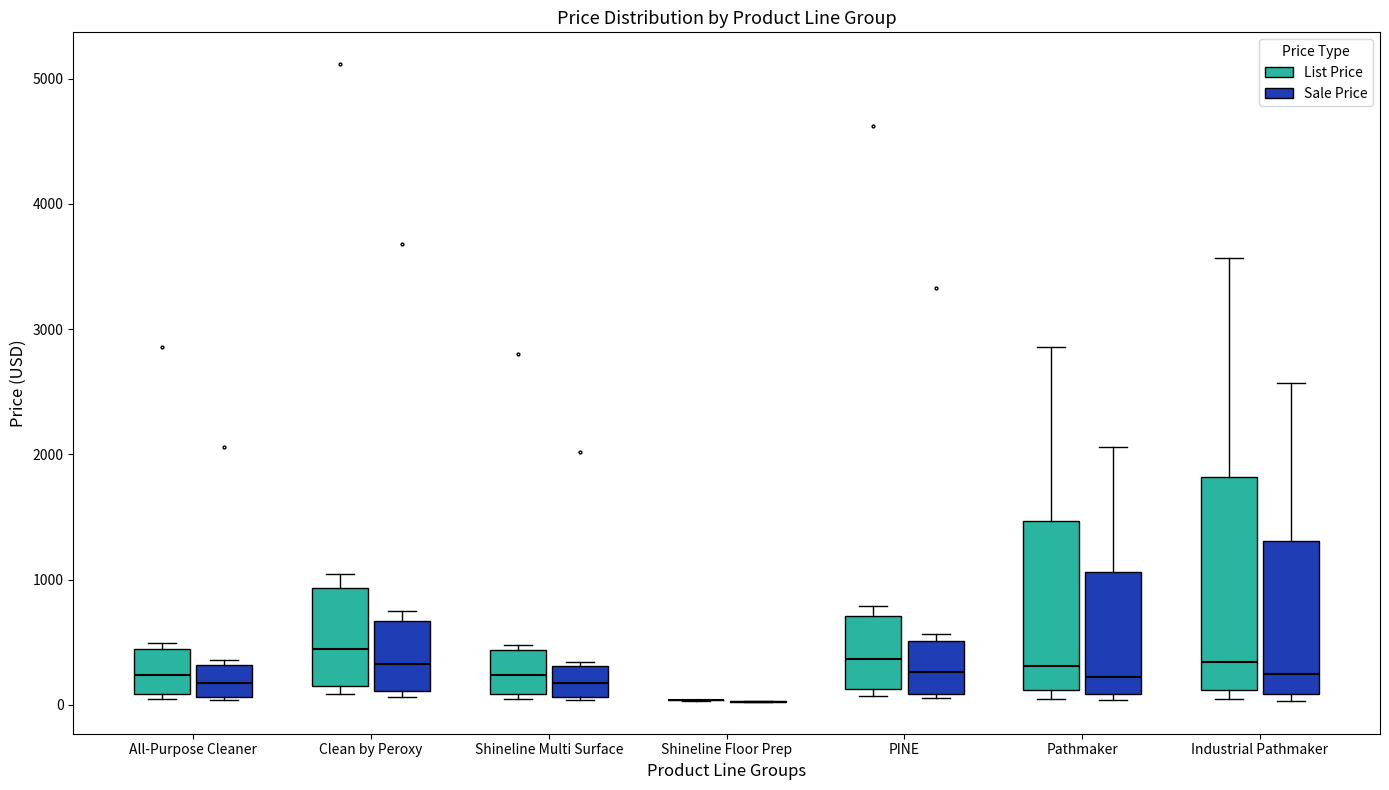

Reading left to right, transcribe this box plot: for each box, give where its median line is, the range the box spans, and where its two whiskers end, as read against the y-axis. The values are not printed on the chart, so give them approximately, as read against the axis.

All-Purpose Cleaner (List Price): median 200, box 100 to 400, whiskers 0 to 500
All-Purpose Cleaner (Sale Price): median 200, box 100 to 300, whiskers 0 to 400
Clean by Peroxy (List Price): median 400, box 200 to 900, whiskers 100 to 1000
Clean by Peroxy (Sale Price): median 300, box 100 to 700, whiskers 100 (just below the box's lower edge) to 800
Shineline Multi Surface (List Price): median 200, box 100 to 400, whiskers 0 to 500
Shineline Multi Surface (Sale Price): median 200, box 100 to 300, whiskers 0 to 300
Shineline Floor Prep (List Price): box collapsed to a line at 0, whiskers 0 to 0
Shineline Floor Prep (Sale Price): box collapsed to a line at 0, whiskers 0 to 0
PINE (List Price): median 400, box 100 to 700, whiskers 100 (just below the box's lower edge) to 800
PINE (Sale Price): median 300, box 100 to 500, whiskers 100 (just below the box's lower edge) to 600
Pathmaker (List Price): median 300, box 100 to 1500, whiskers 0 to 2900
Pathmaker (Sale Price): median 200, box 100 to 1100, whiskers 0 to 2100
Industrial Pathmaker (List Price): median 300, box 100 to 1800, whiskers 0 to 3600
Industrial Pathmaker (Sale Price): median 200, box 100 to 1300, whiskers 0 to 2600